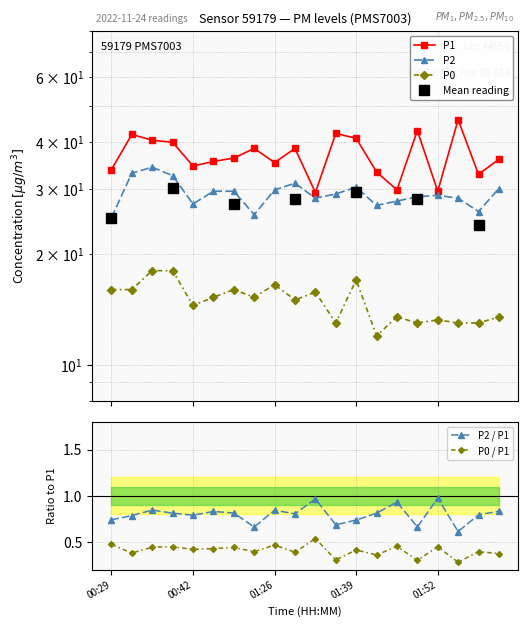

What is the average value of the P1 series?

36.9